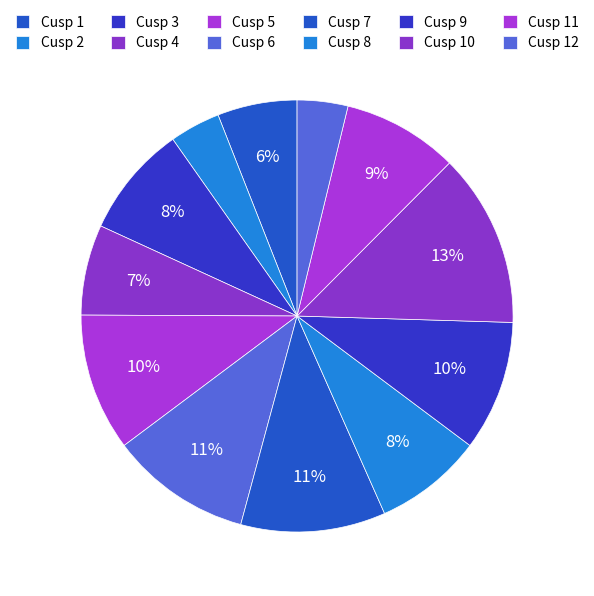

To the nearest percent, what percentage of the pie is Cusp 7?

11%